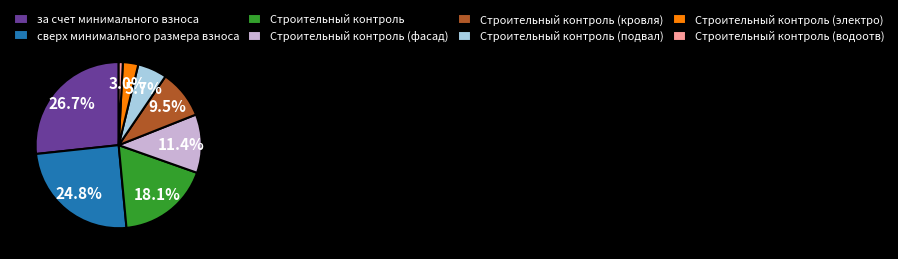

What portion of the pie excludes Строительный контроль?

81.9%